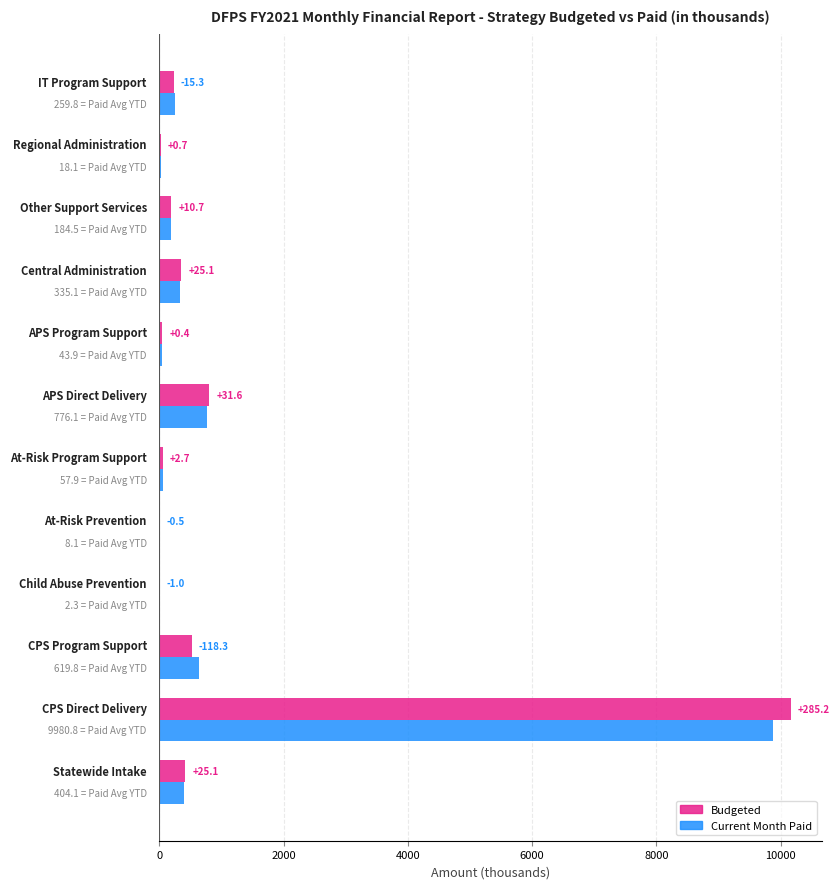

What are all the series names shown in the legend?

Budgeted, Current Month Paid